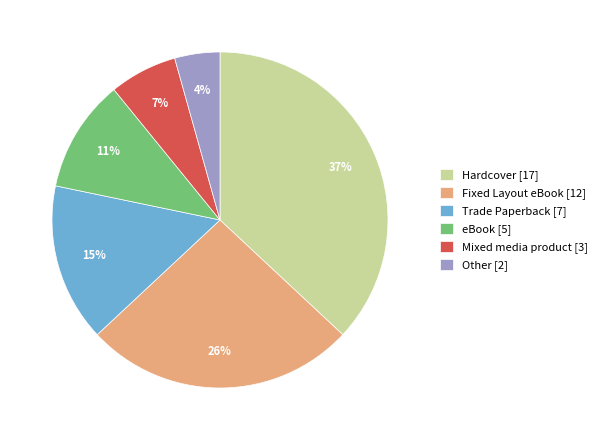

Do Mixed media product and Fixed Layout eBook together represent more than half of the pie?

No